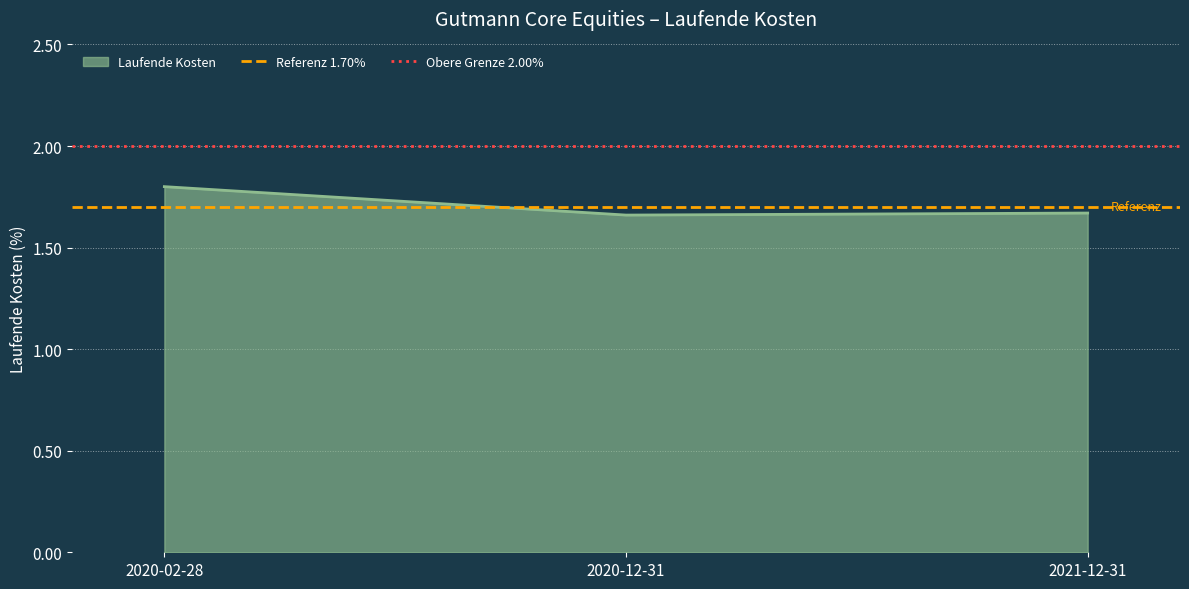

Read the Referenz 1.70% value at 2020-02-28.

1.7